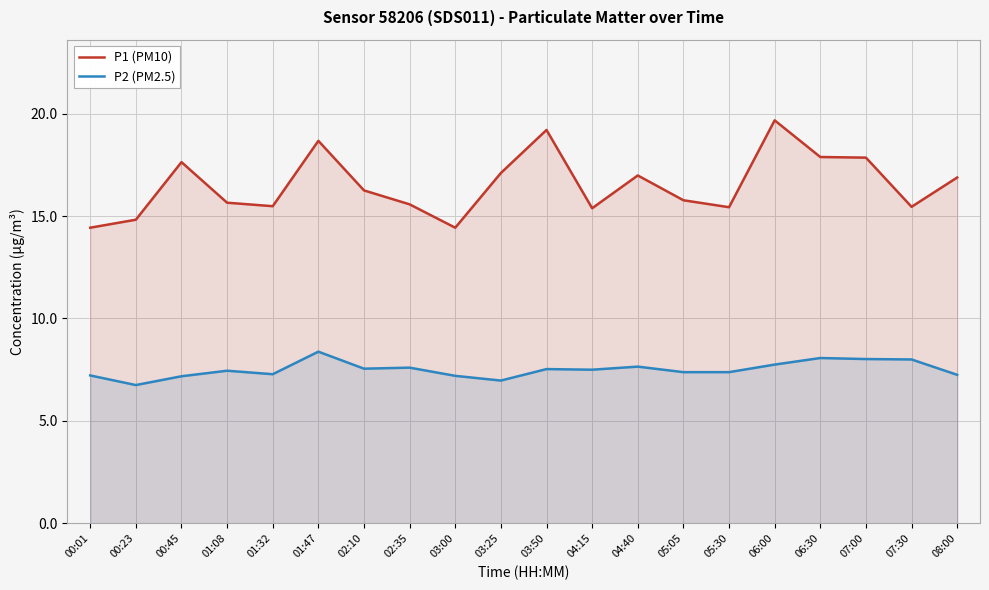

Which series has the largest total across all categories?

P1 (PM10)